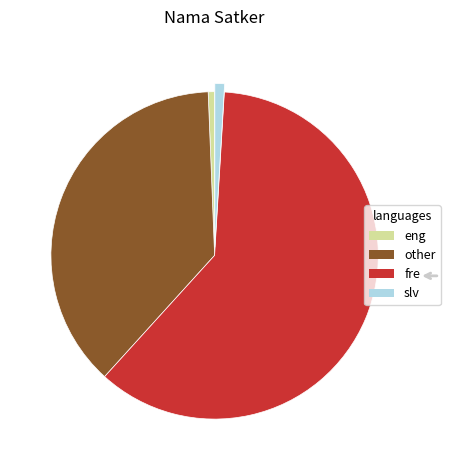

Is the sum of slv and fre greater than half?

Yes